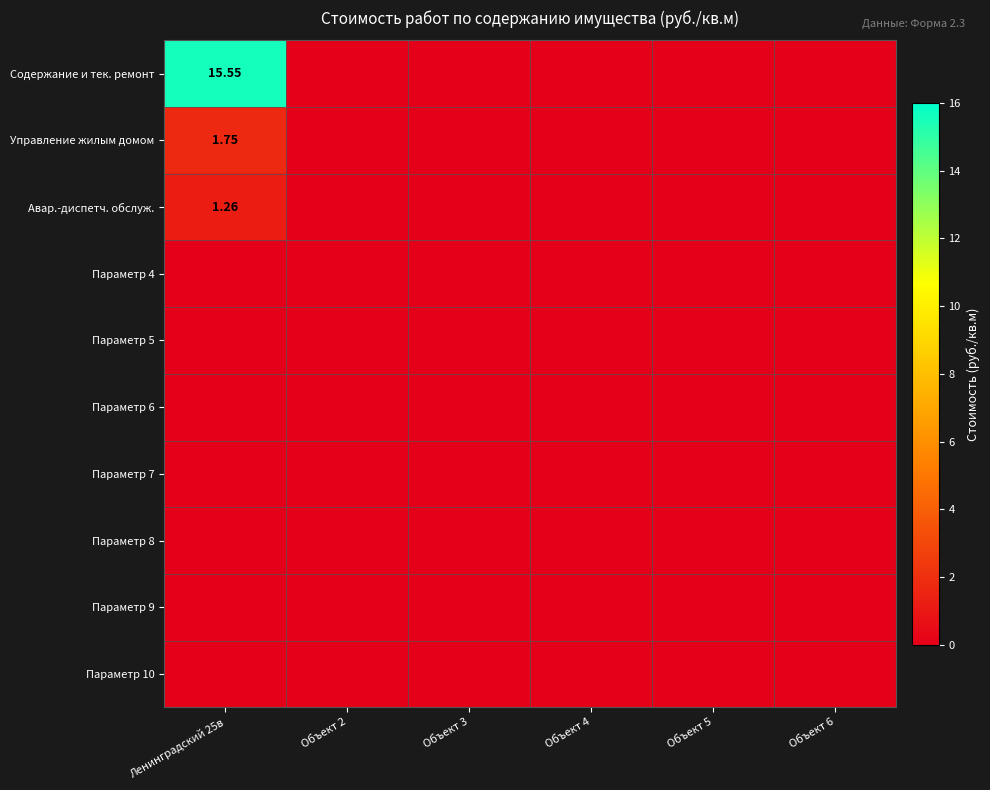

Between Ленинградский 25в and Объект 3, which series saw the biggest shift?

Содержание и тек. ремонт